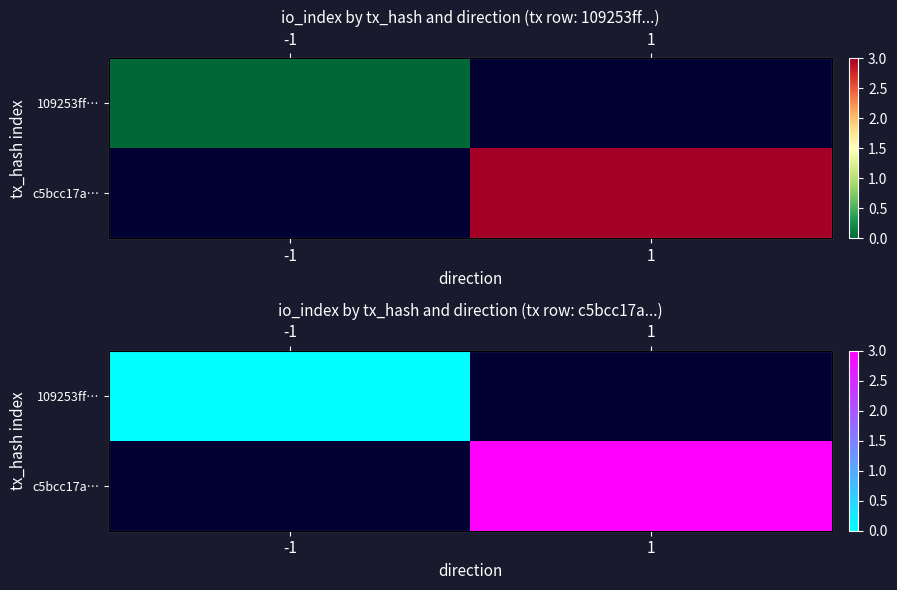

Is the value of 109253ff… at 1 greater than the value of c5bcc17a… at -1?

No